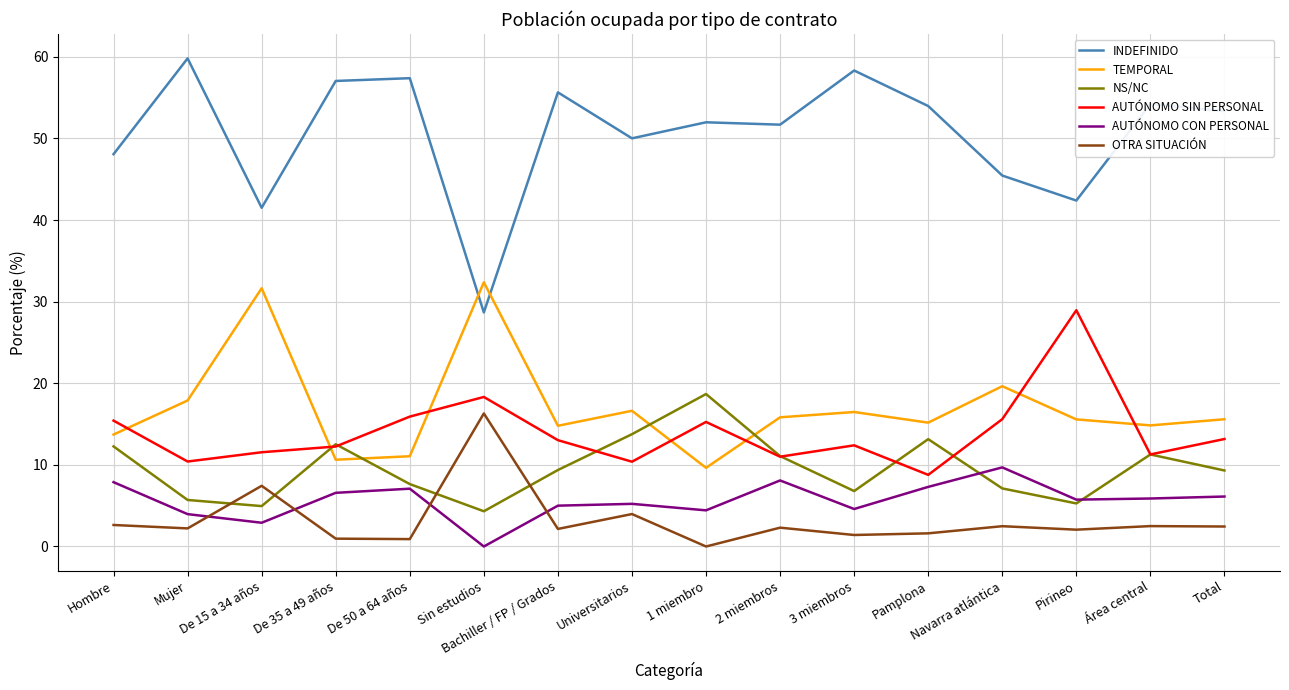

Which series has the largest range (max minus min)?

INDEFINIDO